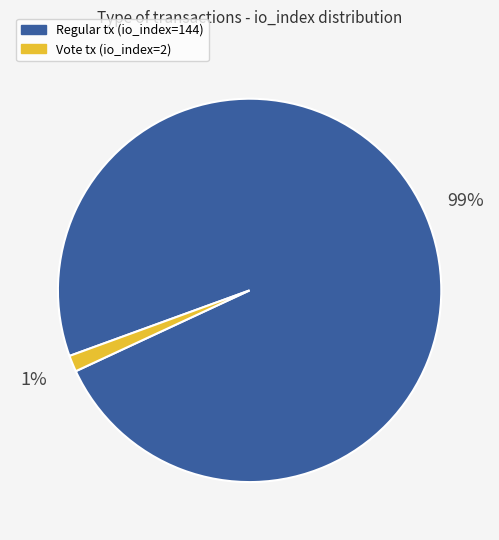

To the nearest percent, what is the average slice percentage?

50%